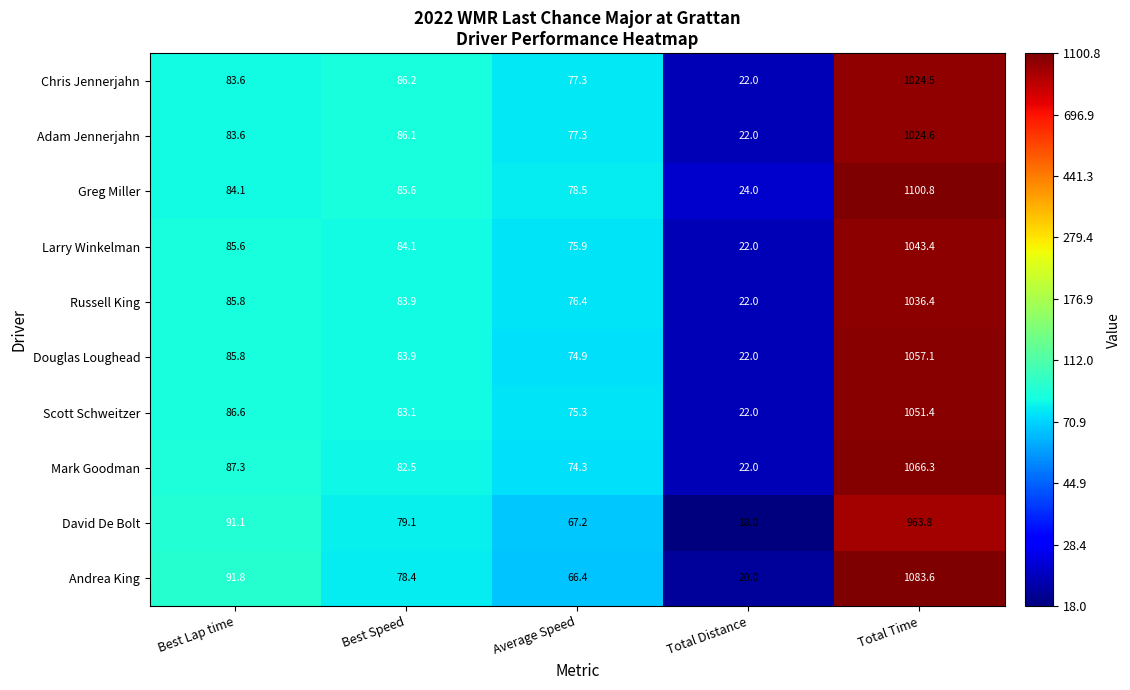

Which series changed the most between Best Speed and Average Speed?

Andrea King